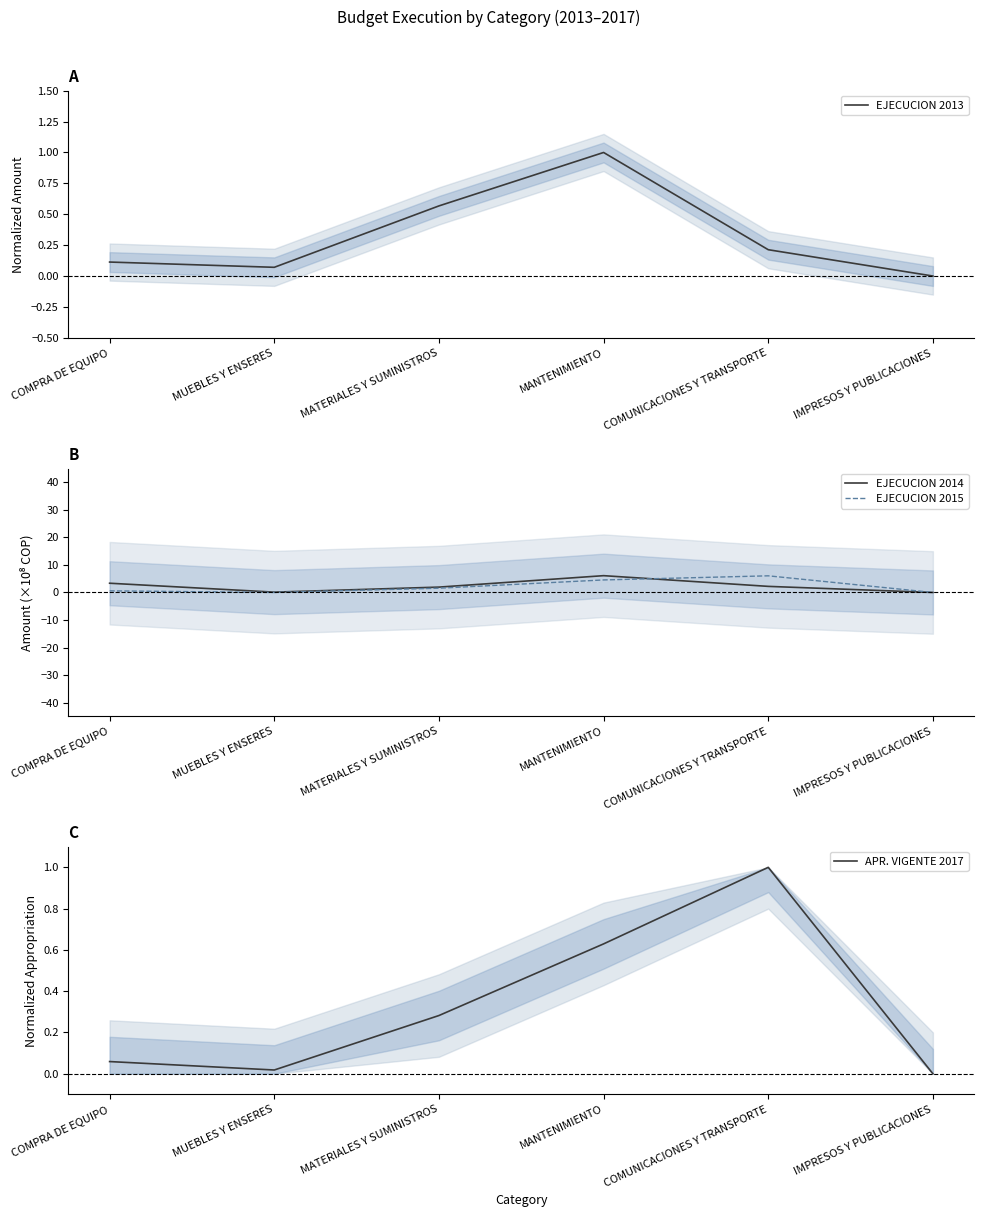

Where is EJECUCION 2014 nearest to the value 3?

COMPRA DE EQUIPO